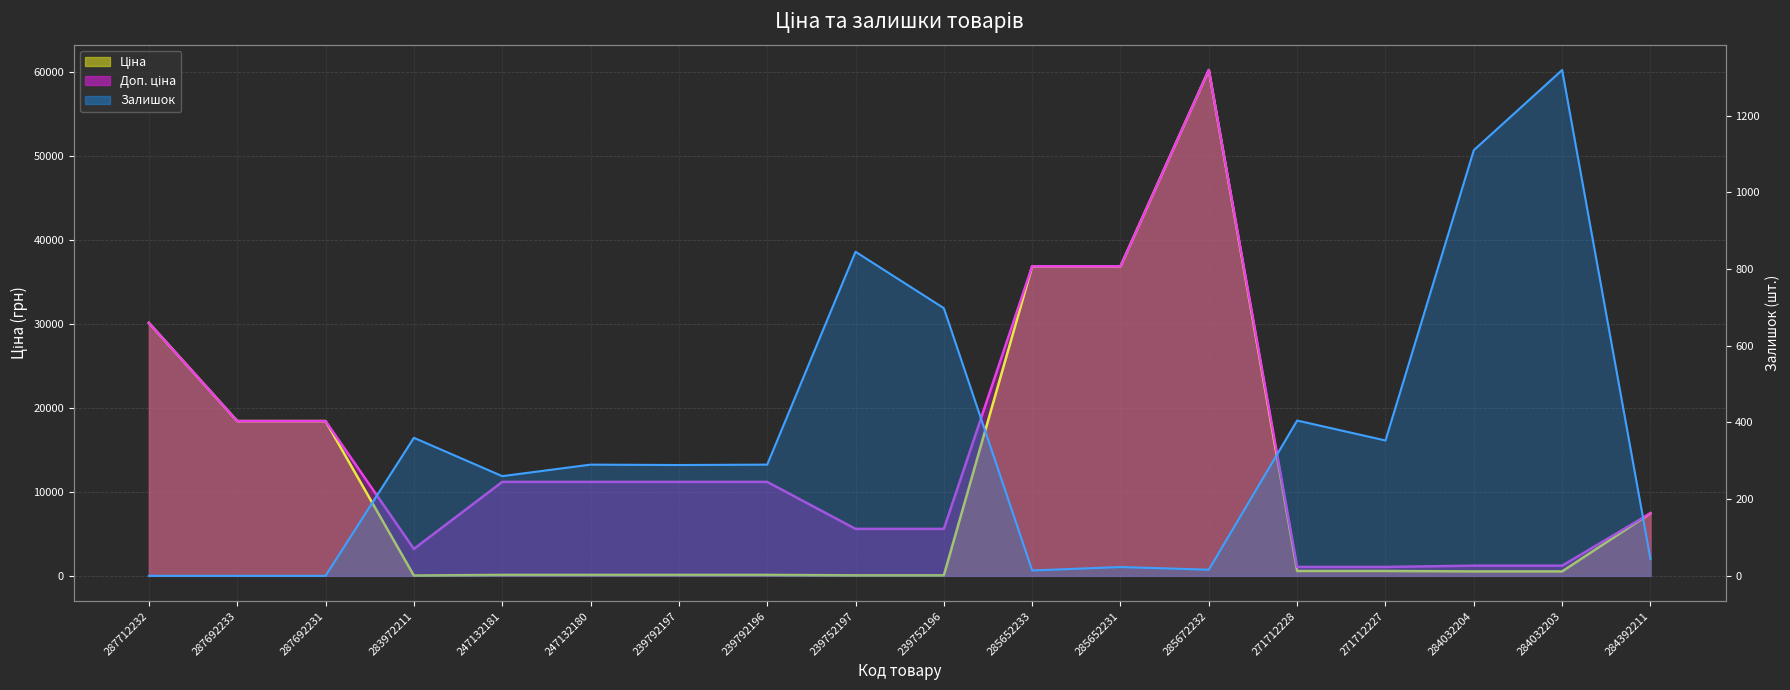

What is the value of the Ціна point at the 14th from the left?

578.1